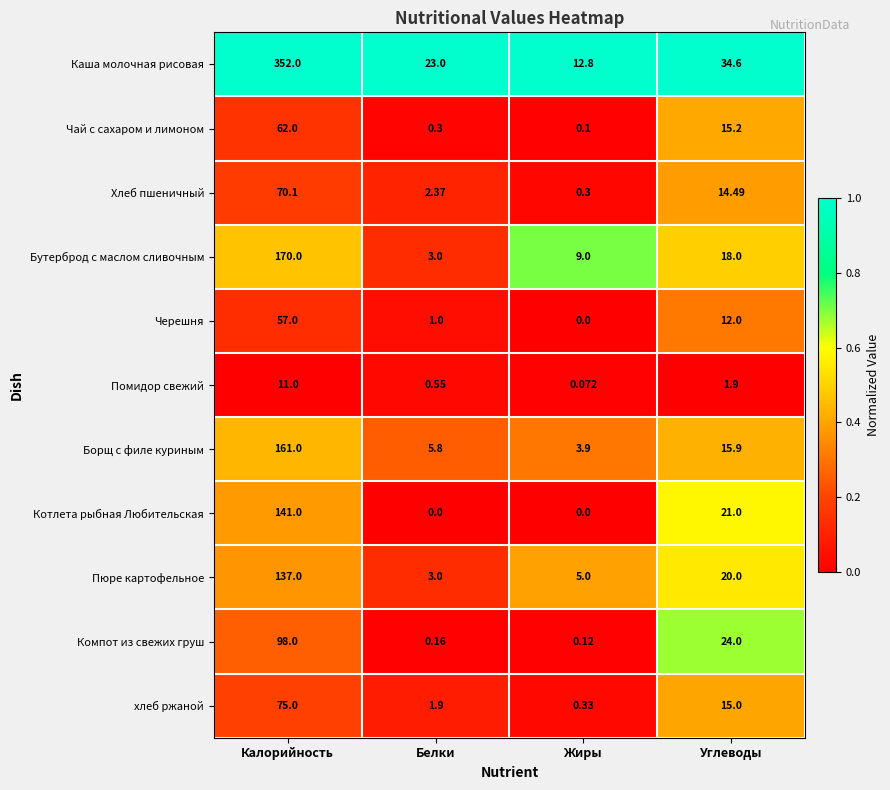

Between Белки and Жиры, which series saw the biggest shift?

Каша молочная рисовая